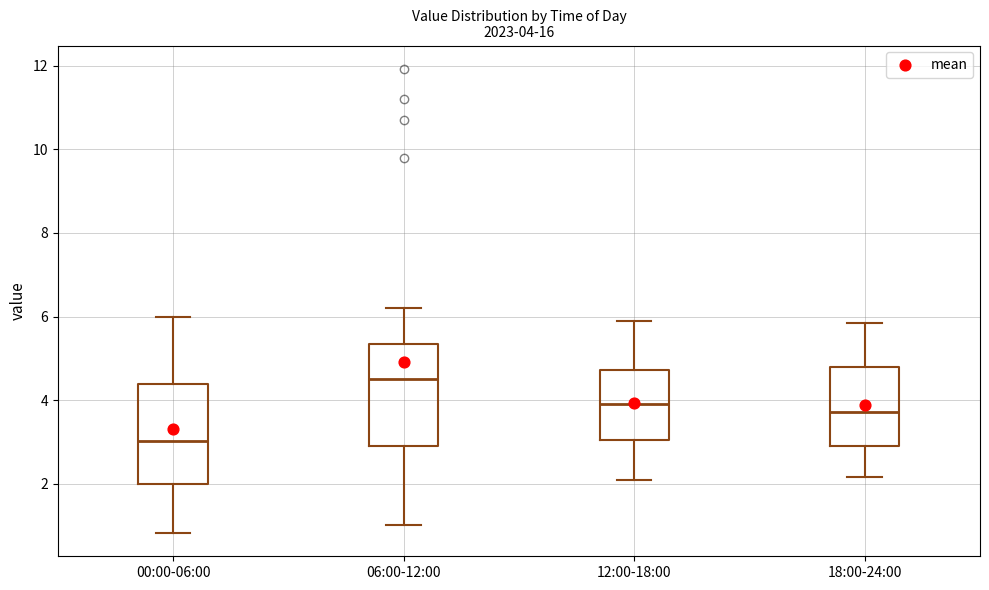

Which box has the lowest median line?

00:00-06:00